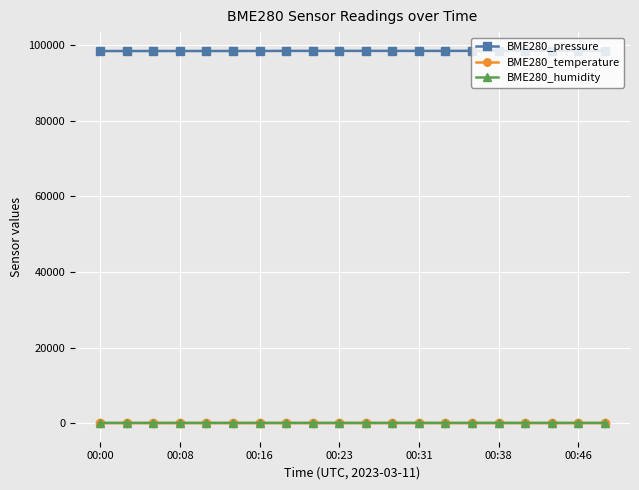

Which series has the largest total across all categories?

BME280_pressure